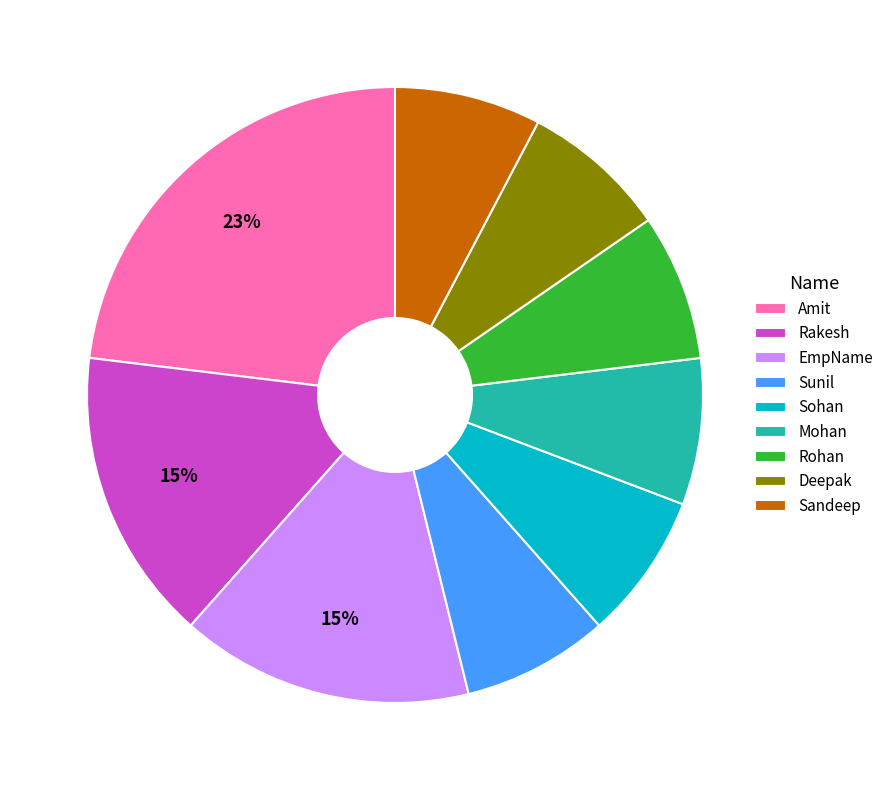

Approximately how many times larger is the value at Mohan compared to Amit?

0.3